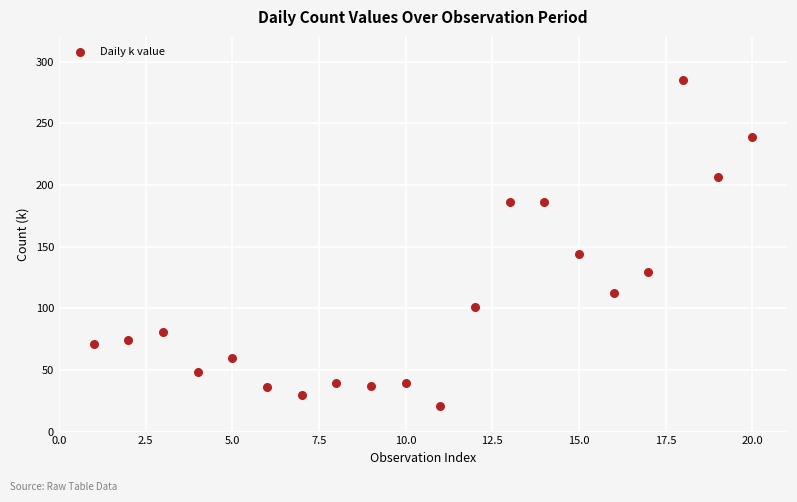

What is the range of Y values (max minus min)?

264